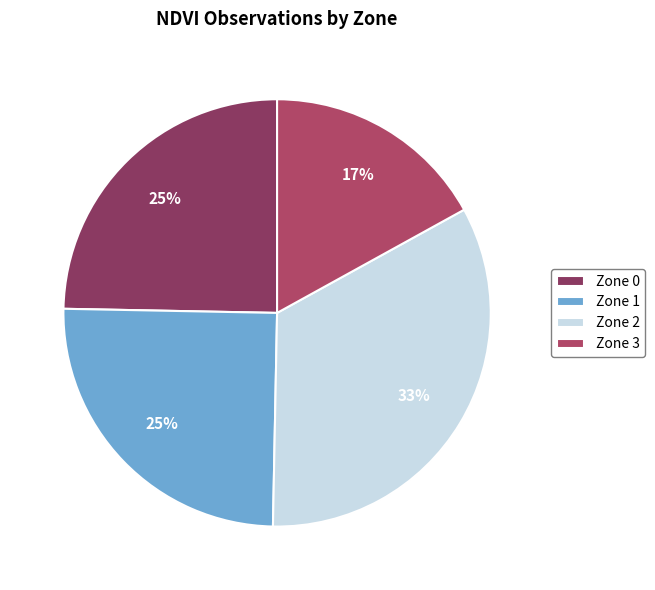

How many segments does this pie chart have?

4